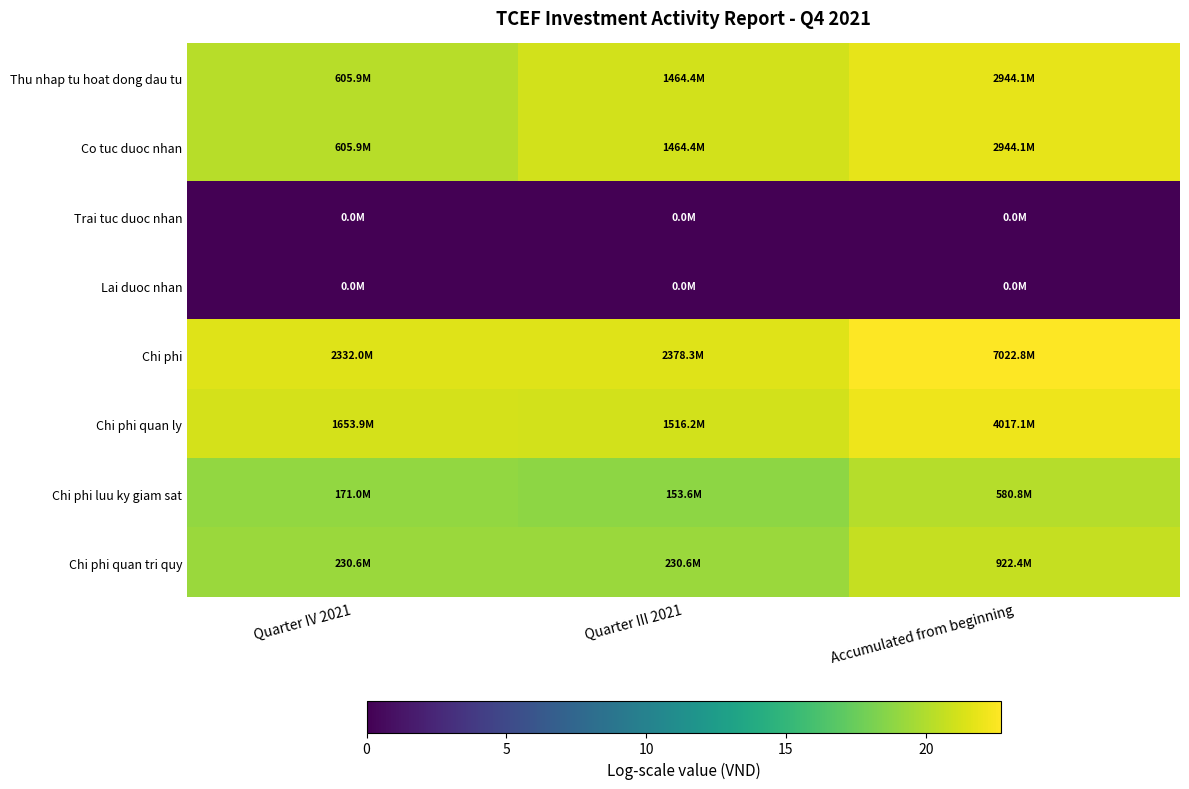

Which series has the largest total across all categories?

Chi phi